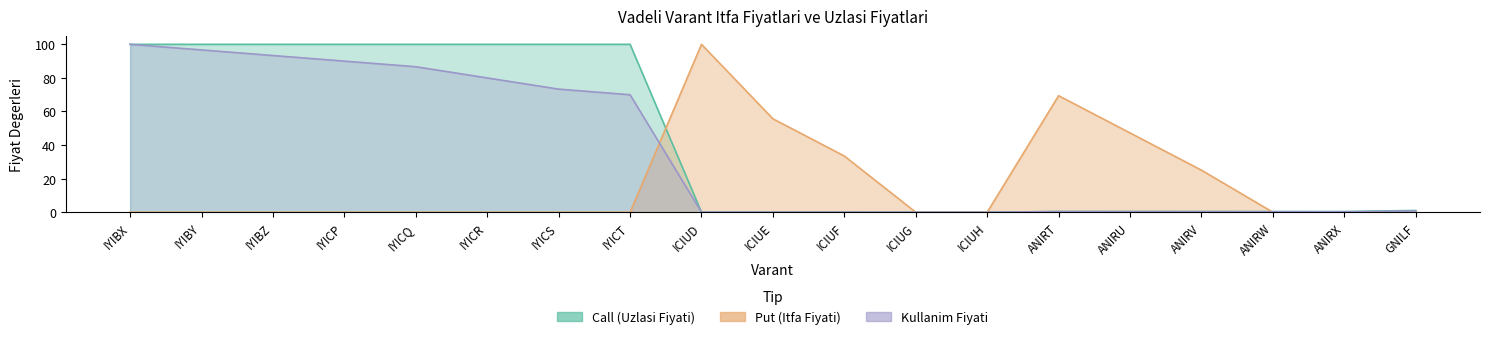

List the series in order of their peak value, highest first.

Call (Uzlasi Fiyati), Put (Itfa Fiyati), Kullanim Fiyati